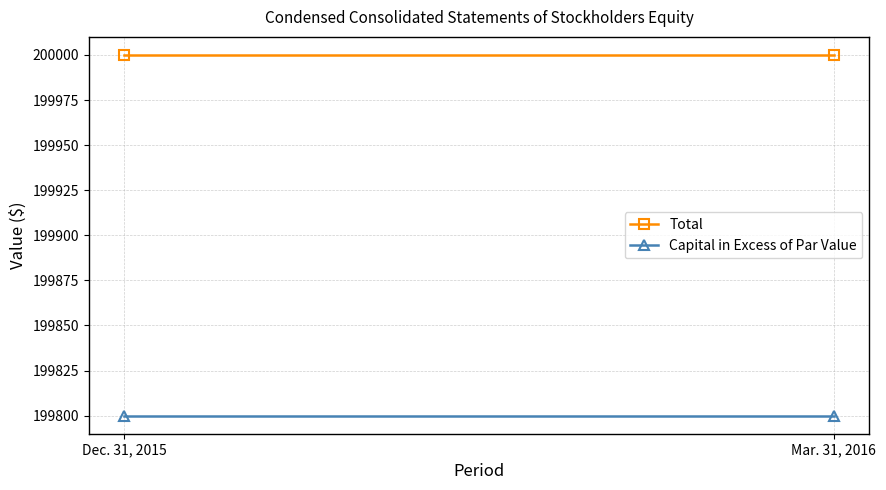

At which category is the sum across all series the highest?

Dec. 31, 2015